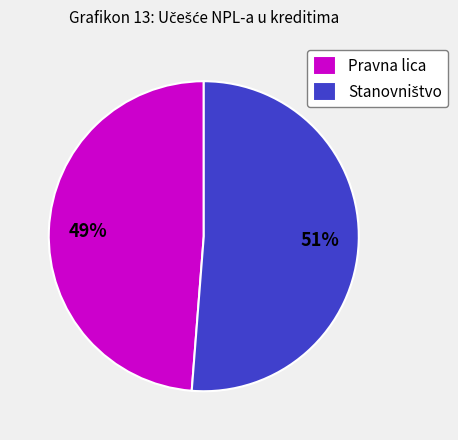

Does any single category account for the majority?

Yes